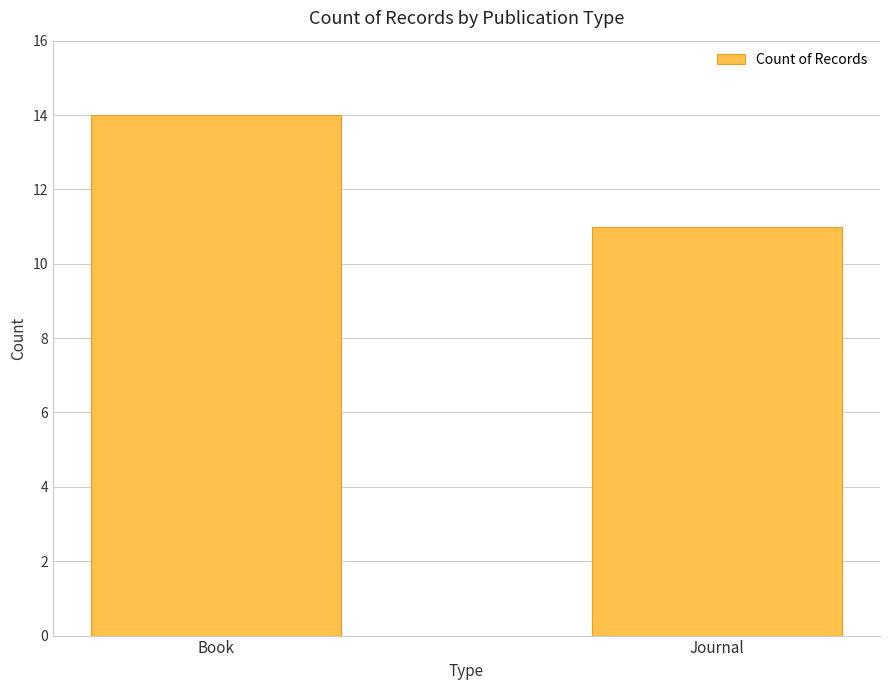

Reading left to right, what are all the values shown in this chart?

14	11